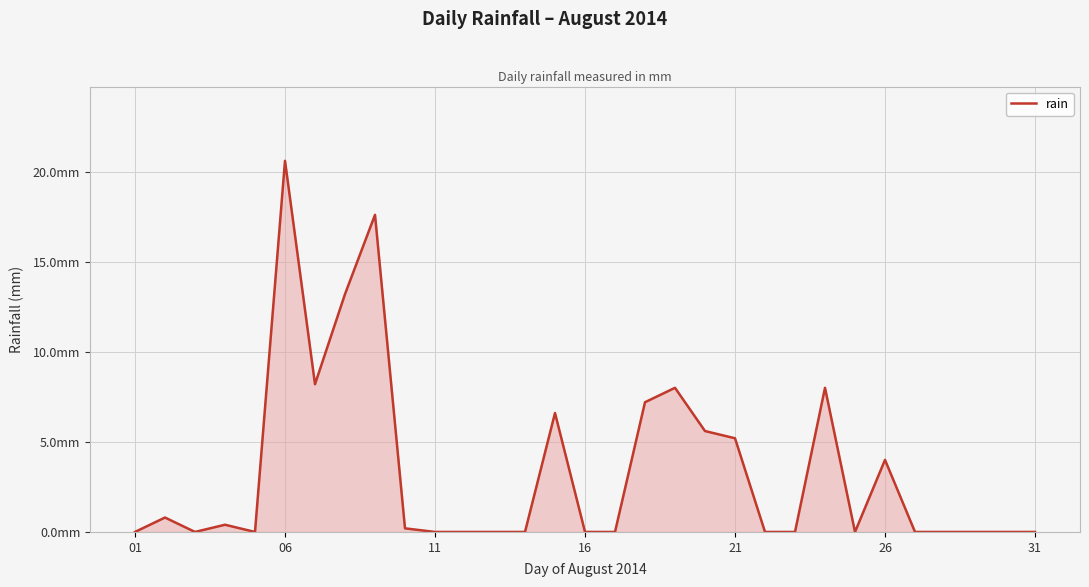

What is the average value?

3.4